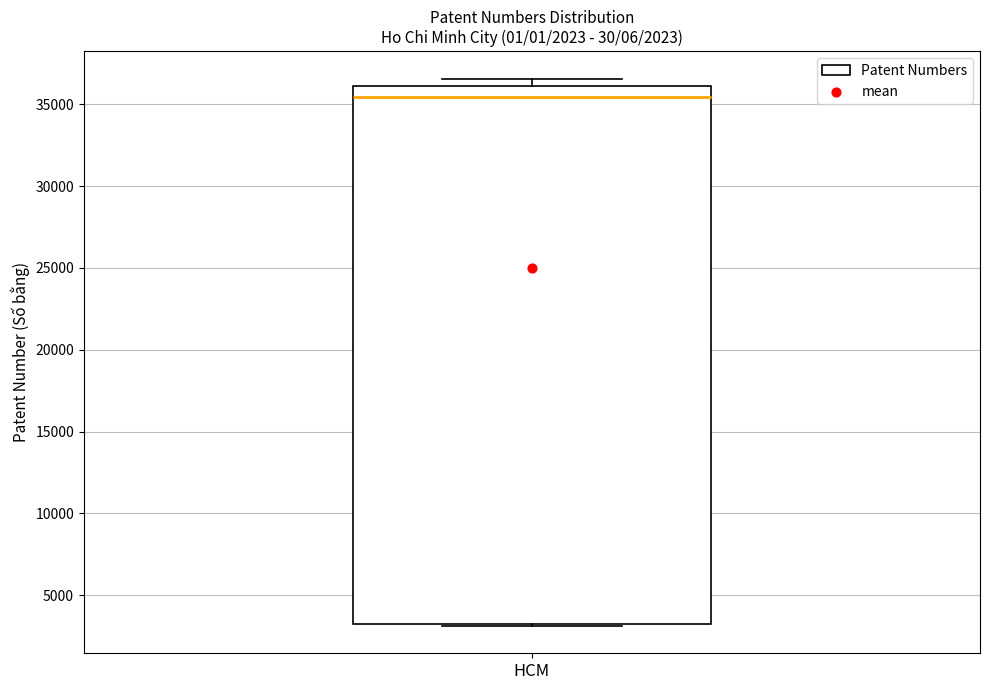

Transcribe this box plot: give where the median line is, the range the box spans, and where the two whiskers end, as read against the y-axis. The values are not printed on the chart, so give them approximately, as read against the axis.

median 35500, box 3000 to 36000, whiskers 3000 to 36500